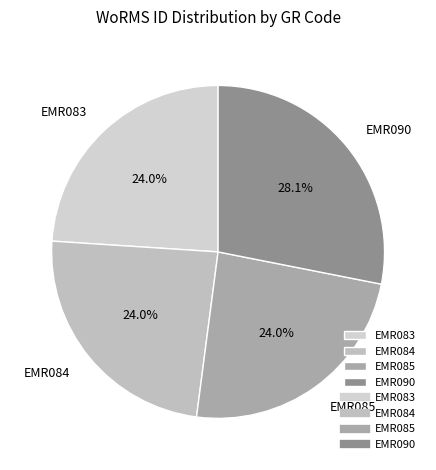

Is the sum of EMR084 and EMR083 greater than half?

No